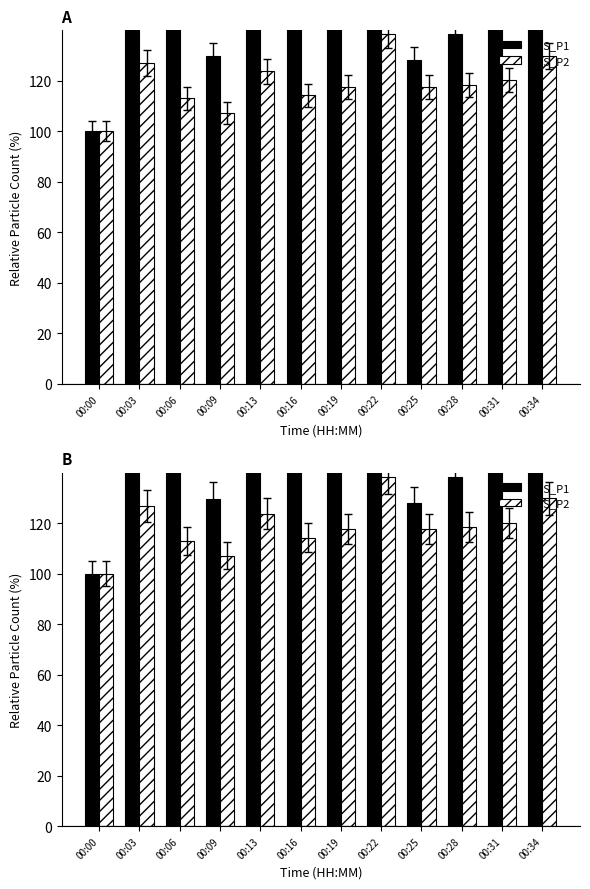

What is the spread (max minus min) of values at 00:25?

10.4